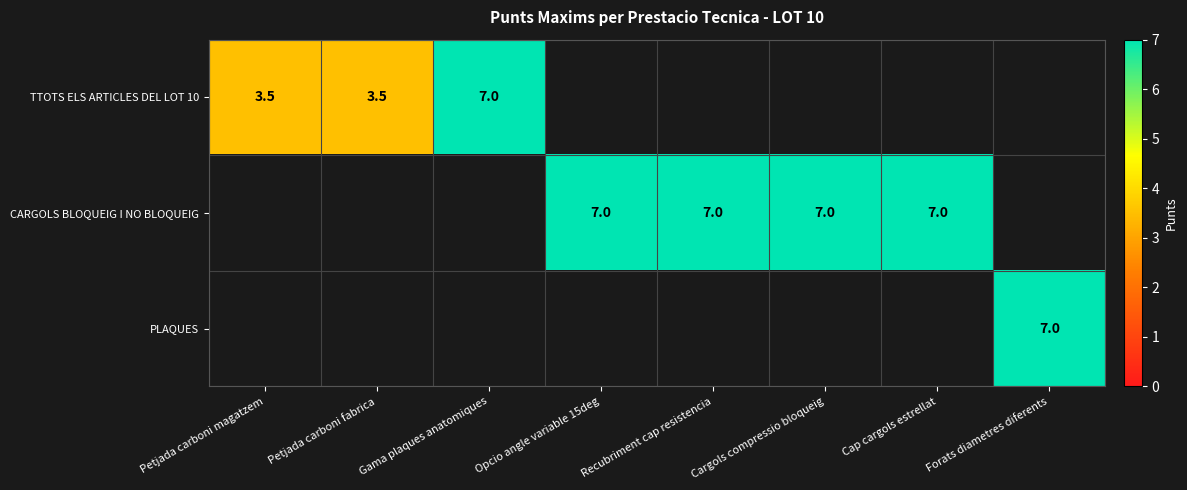

The PLAQUES series shows 12.3 at Forats diametres diferents. True or false?

False